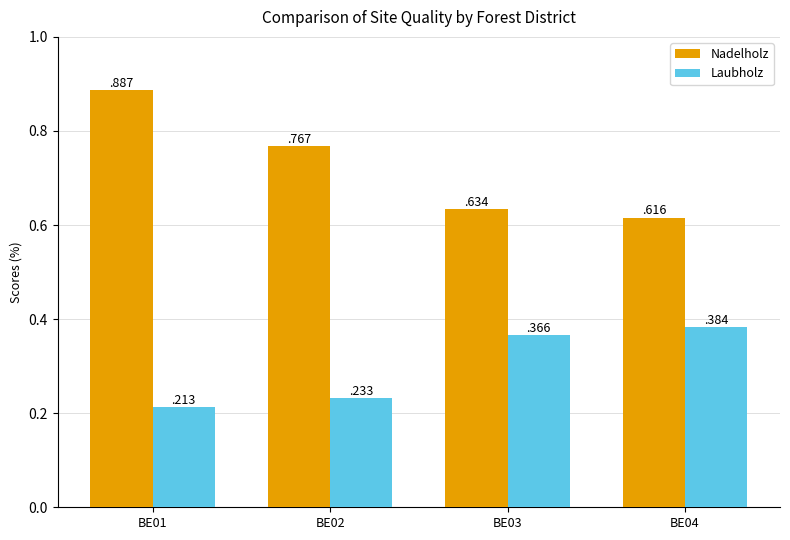

Are the bars grouped side by side (vs. stacked)?

Yes